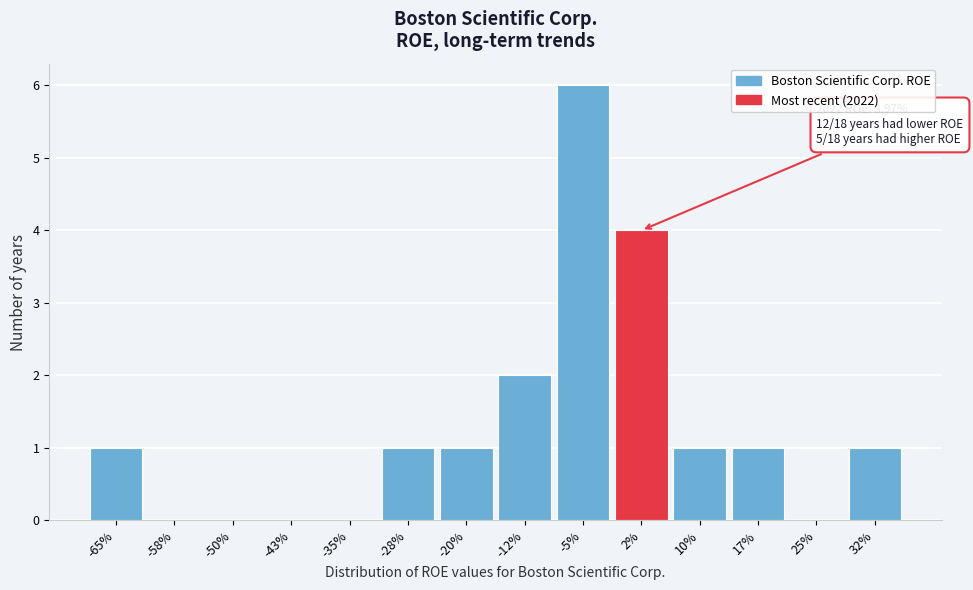

Reading left to right, transcribe all the data shown in this chart.

-65%=1	-58%=0	-50%=0	-43%=0	-35%=0	-28%=1	-20%=1	-12%=2	-5%=6	2%=4	10%=1	17%=1	25%=0	32%=1